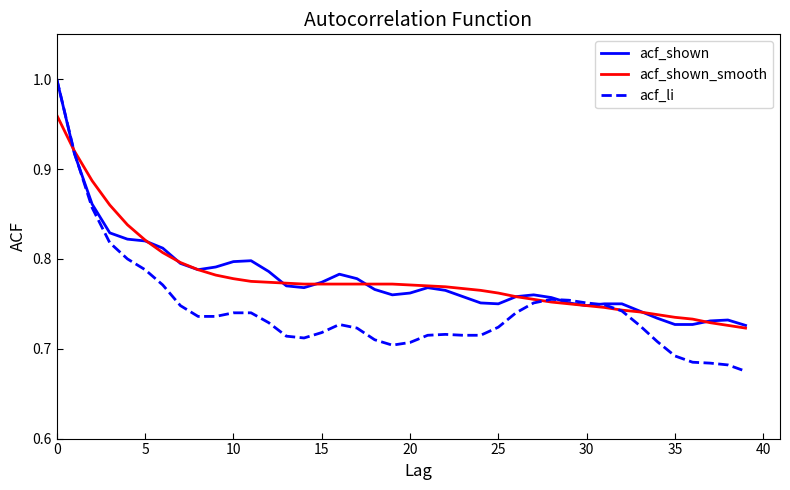

At how many categories does at least one series exceed 0?

40